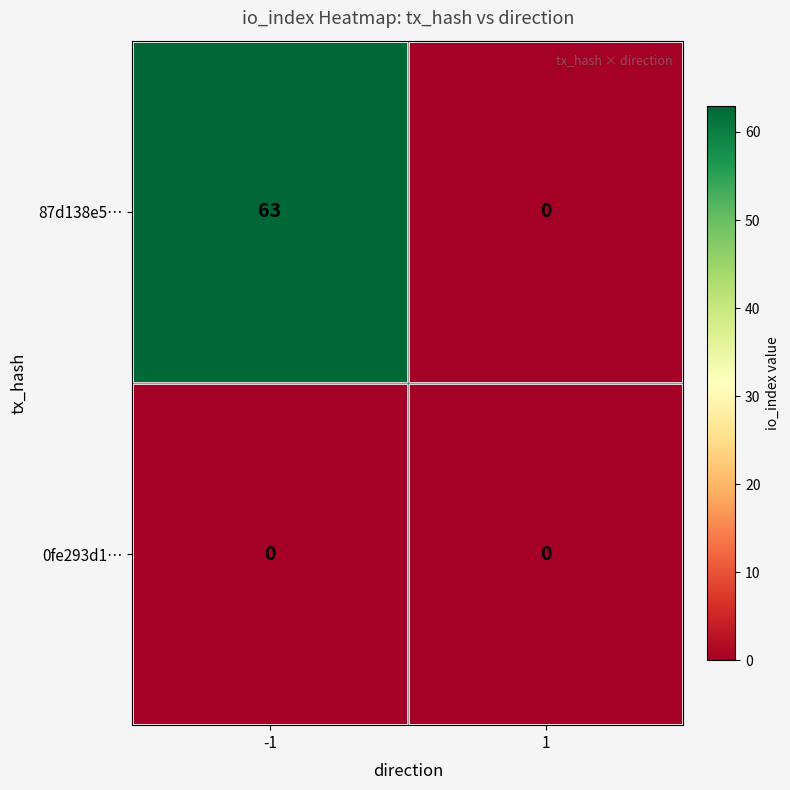

What is the approximate value of 87d138e5… at -1, to the nearest 10?

60